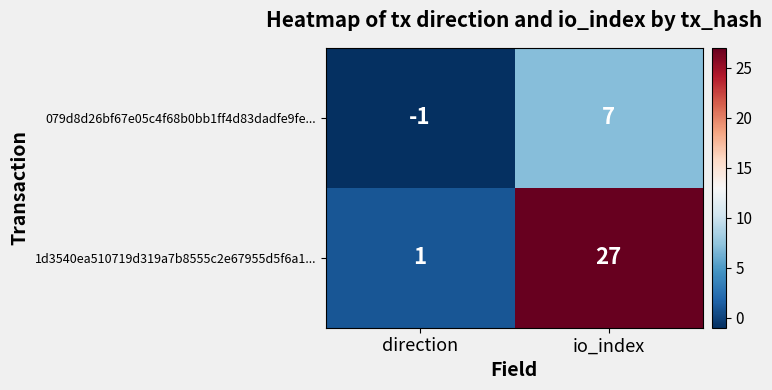

What is the highest value of the 079d8d26bf67e05c4f68b0bb1ff4d83dadfe9fe... series?

7